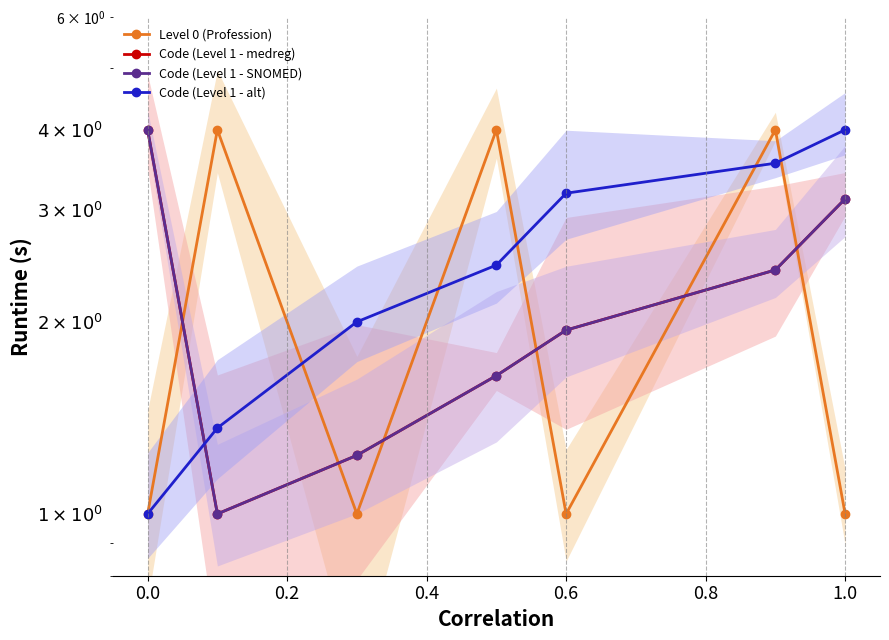

True or false: Code (Level 1 - medreg) has more than 2 points higher than both neighbors.

False